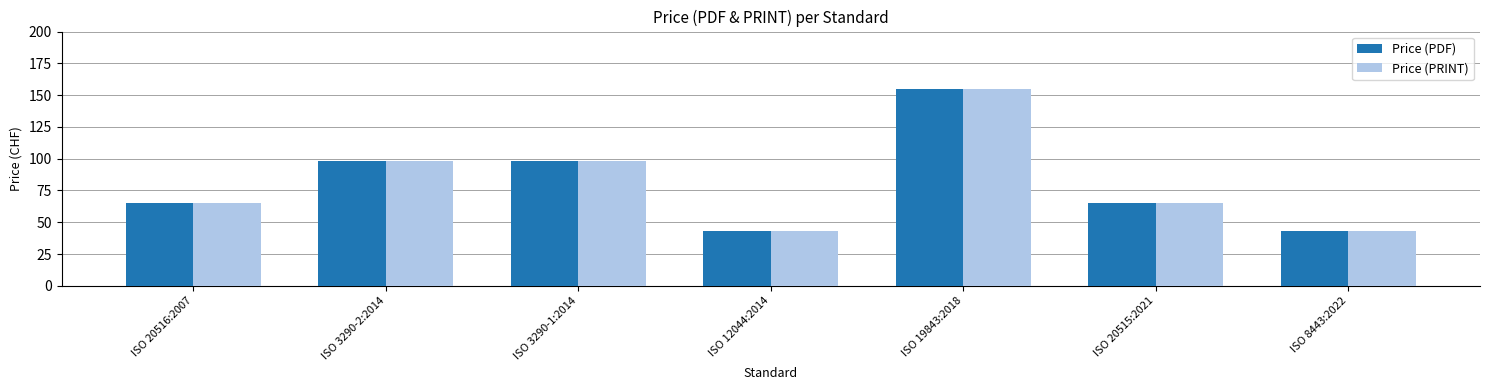

What is the total value across all series at ISO 12044:2014?

86